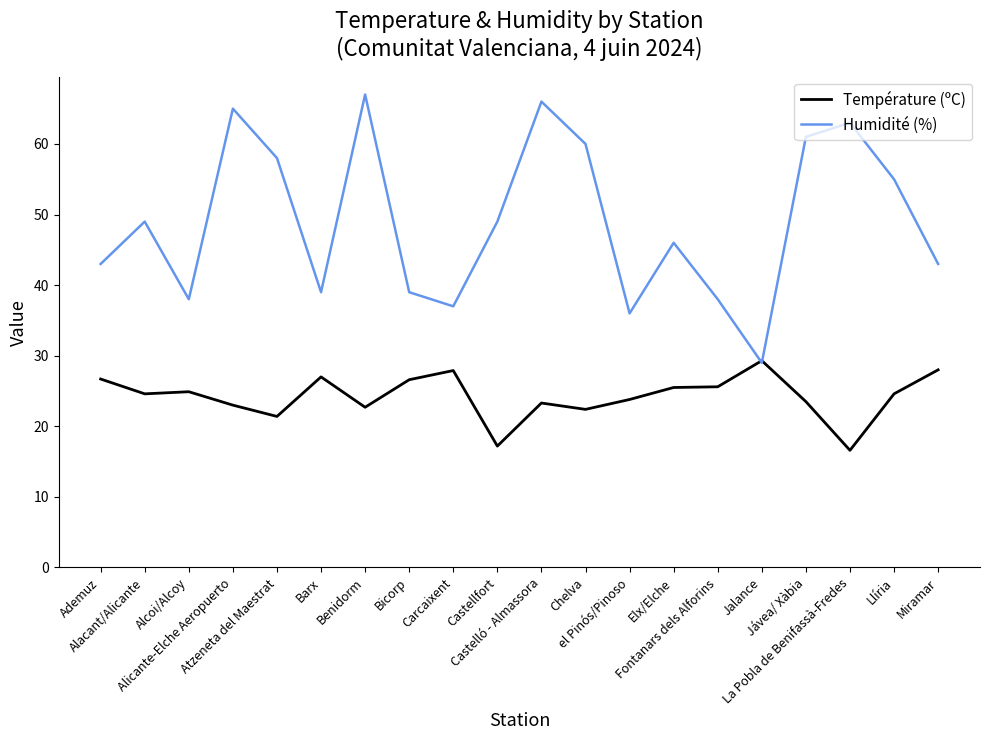

Is this an area chart (filled region under the line)?

No